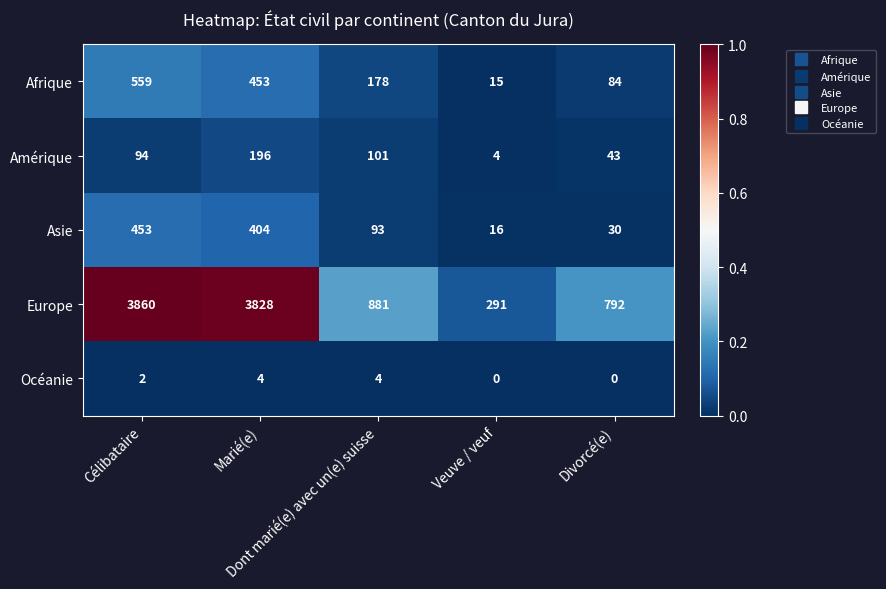

Which series has the largest total across all categories?

Europe